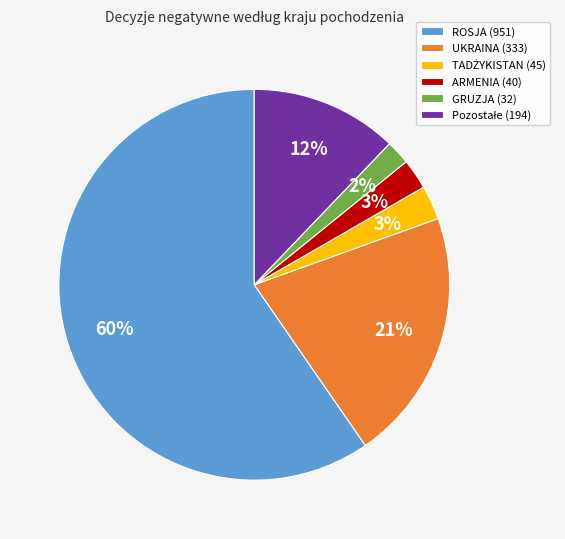

Do ARMENIA (40) and GRUZJA (32) together represent more than half of the pie?

No